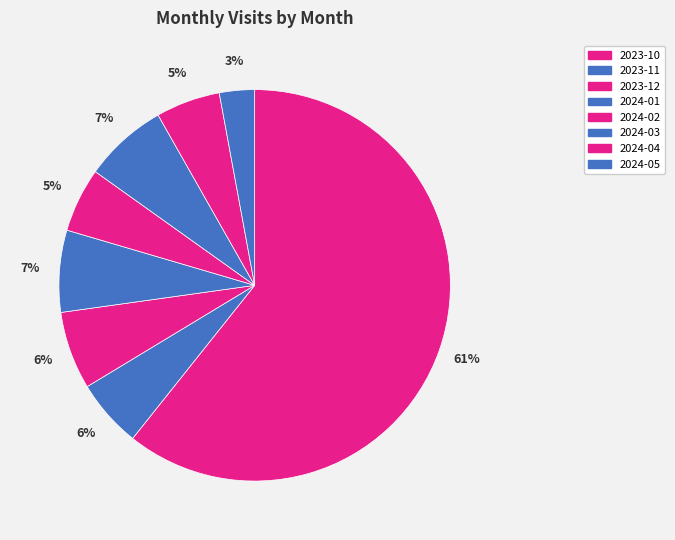

Does 2024-03 represent more than half of the total?

No